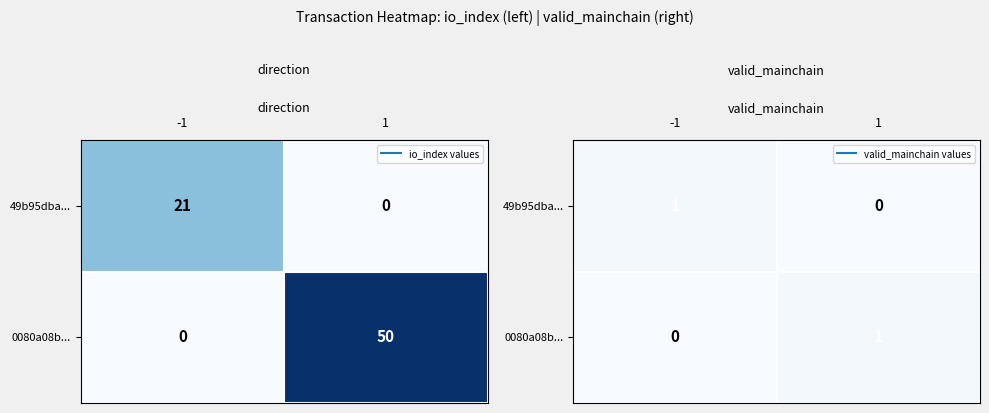

Is the value of 49b95dba... at -1 greater than the value of 0080a08b... at -1?

Yes